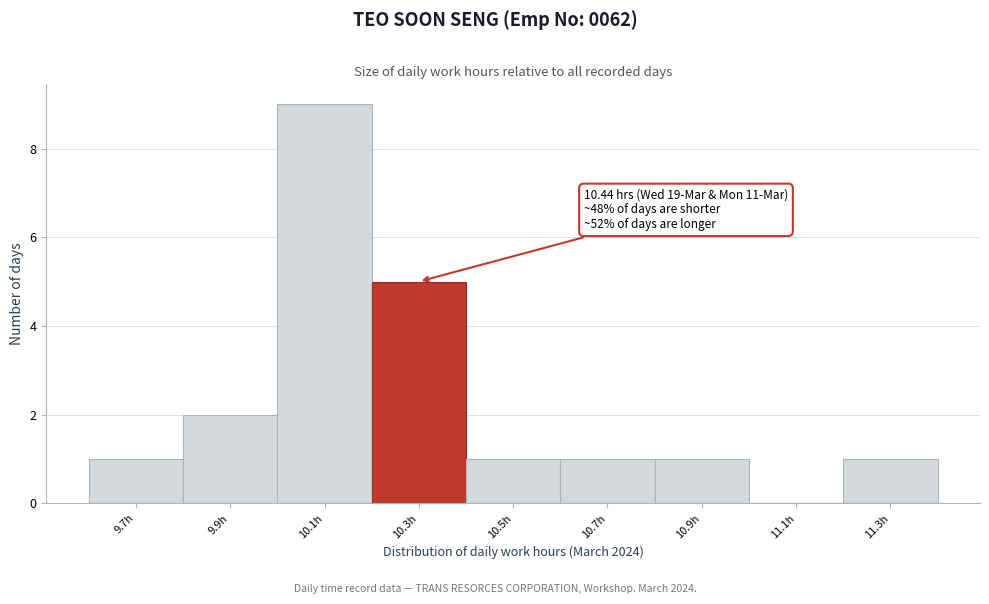

Reading left to right, what are all the values shown in this chart?

9.7h=1	9.9h=2	10.1h=9	10.3h=5	10.5h=1	10.7h=1	10.9h=1	11.1h=0	11.3h=1